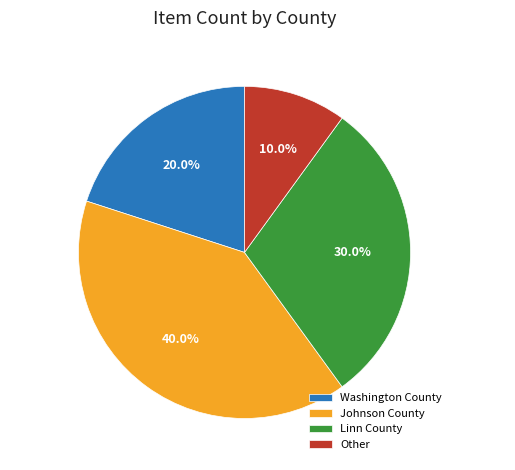

Count the number of slices in the pie.

4